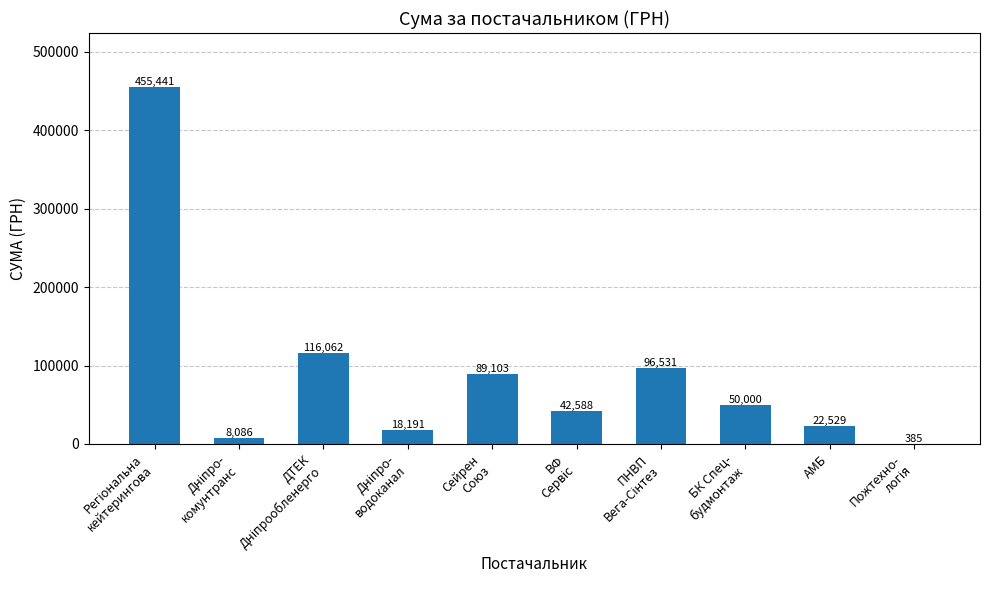

What is the maximum value shown in the chart?

455440.8